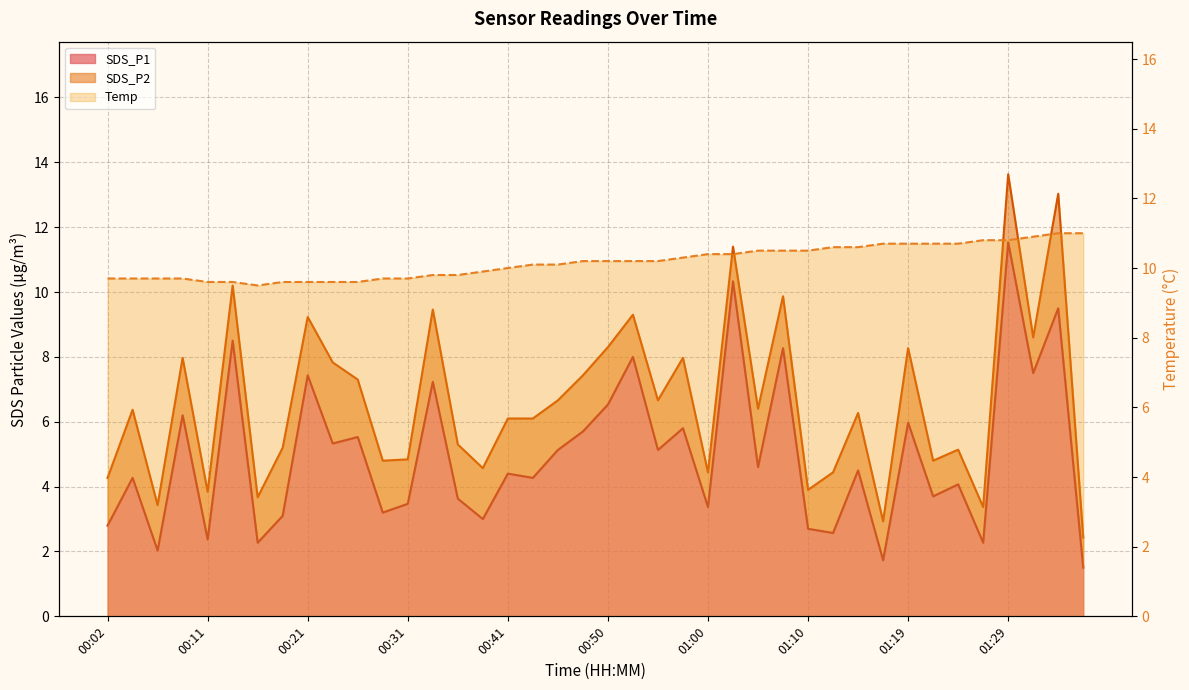

The value of Temp at 01:02 is 16.9. True or false?

False